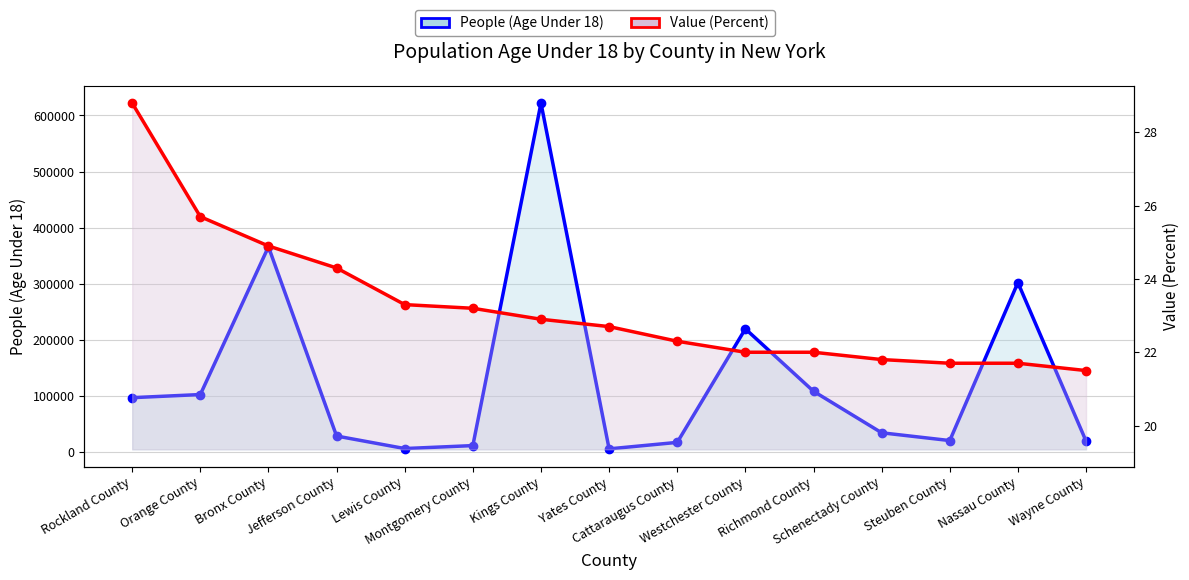

What position from the left is Wayne County?

15